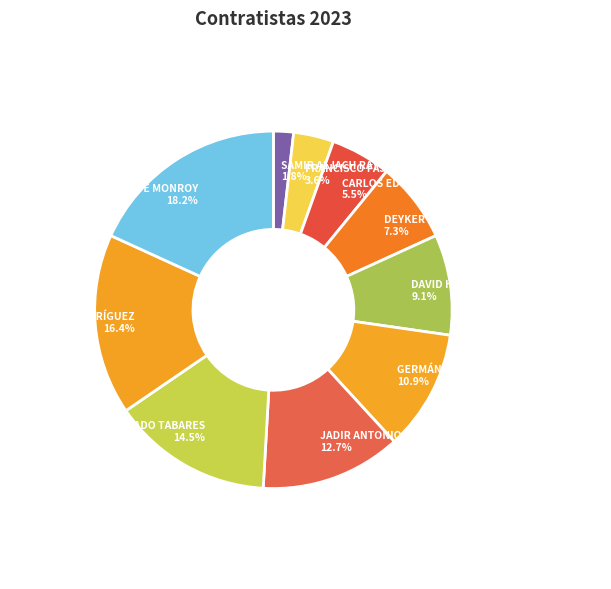

What portion of the pie excludes PEDRO ANDRÉS DUQUE MONROY?

81.8%